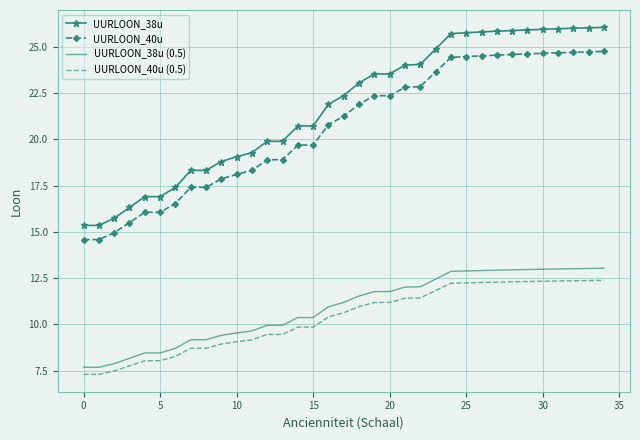

Which series has the largest total across all categories?

UURLOON_38u